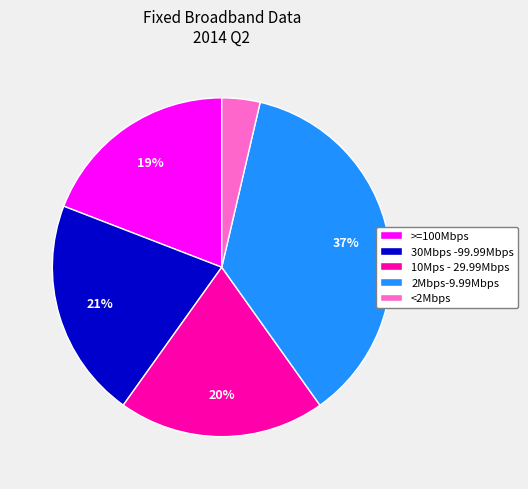

Rank the categories by value from highest to lowest.

2Mbps-9.99Mbps, 30Mbps -99.99Mbps, 10Mps - 29.99Mbps, >=100Mbps, <2Mbps